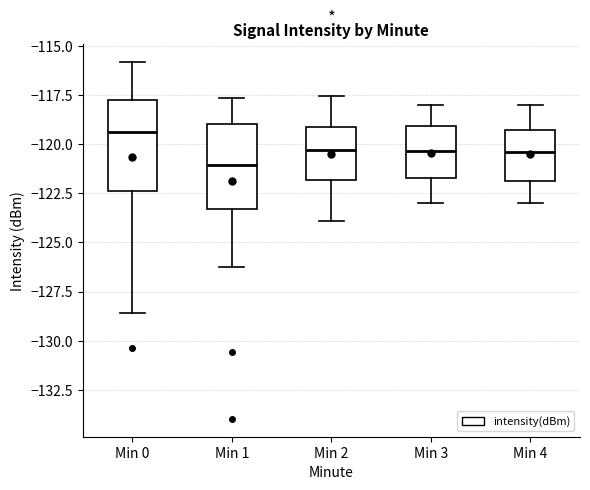

Which box's median line is the highest?

Min 0